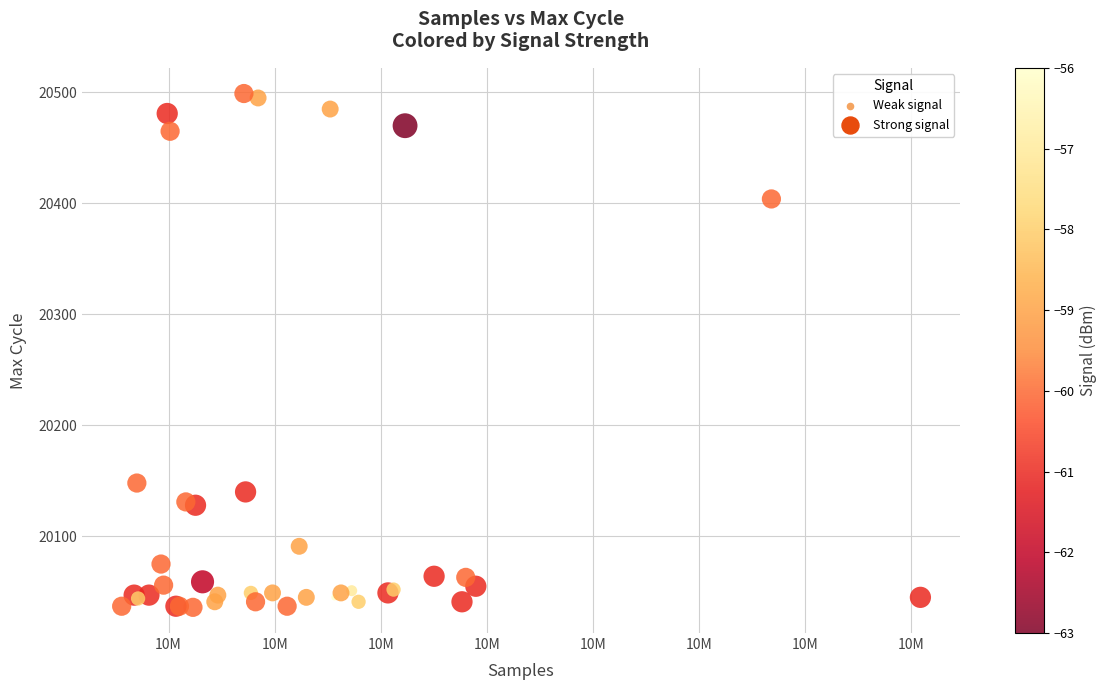

What Y value in the scatter plot is closest to 20267?

20148